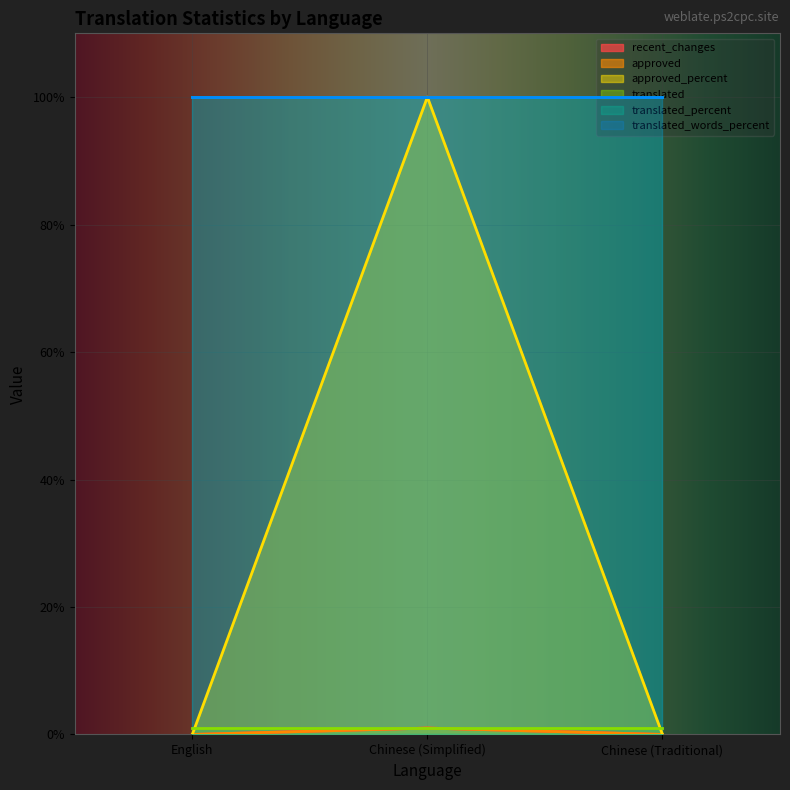

Is the value of approved_percent at Chinese (Simplified) greater than the value of approved at English?

Yes